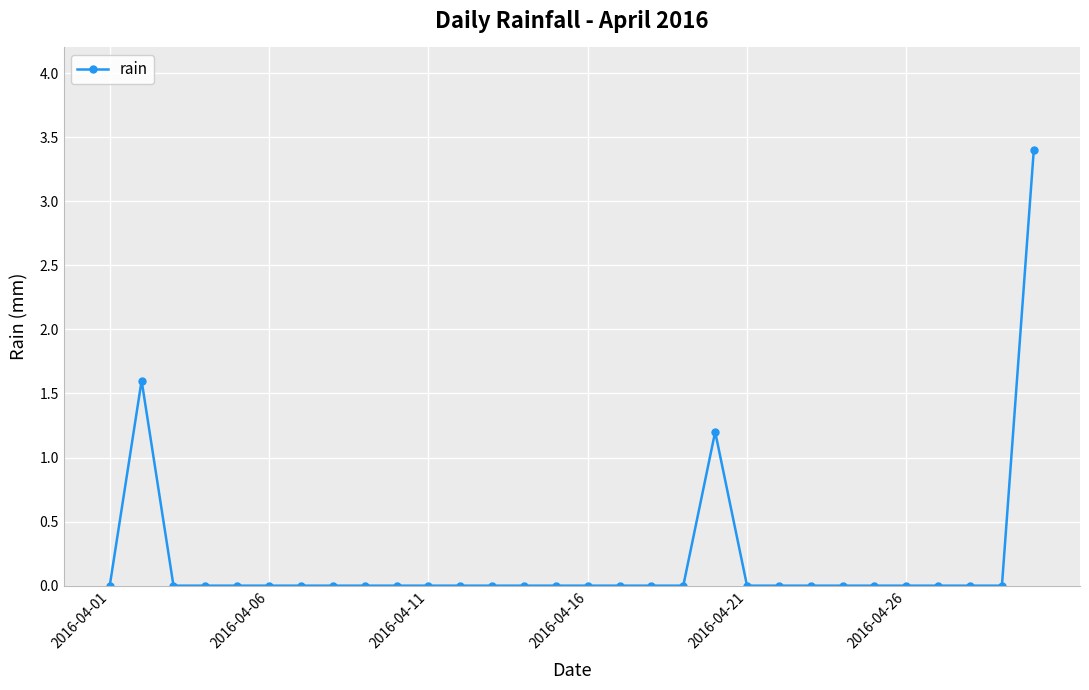

What is the maximum value shown in the chart?

3.4